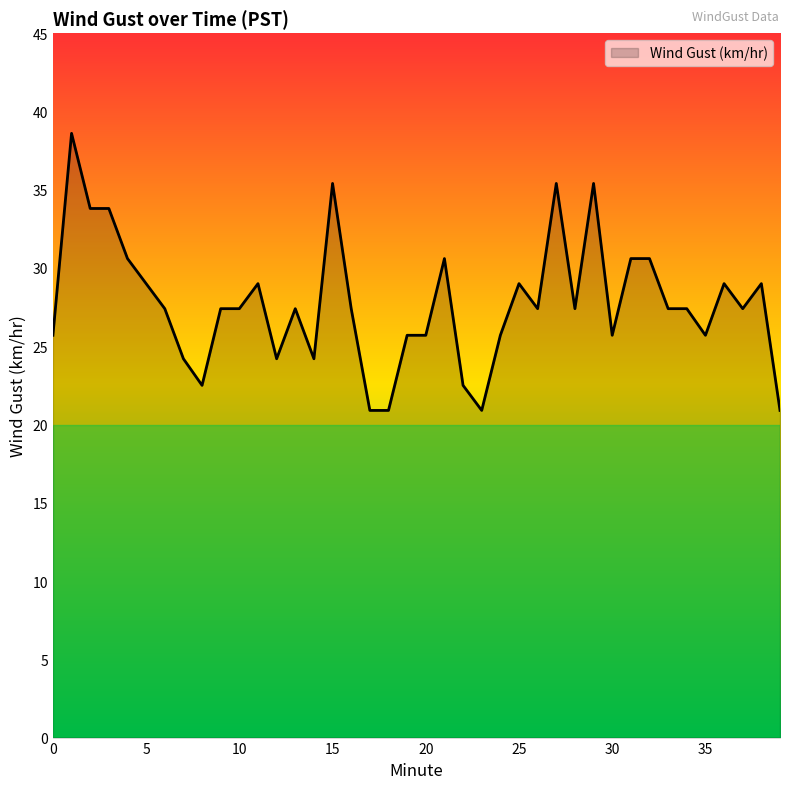

What is the maximum value shown in the chart?

38.6